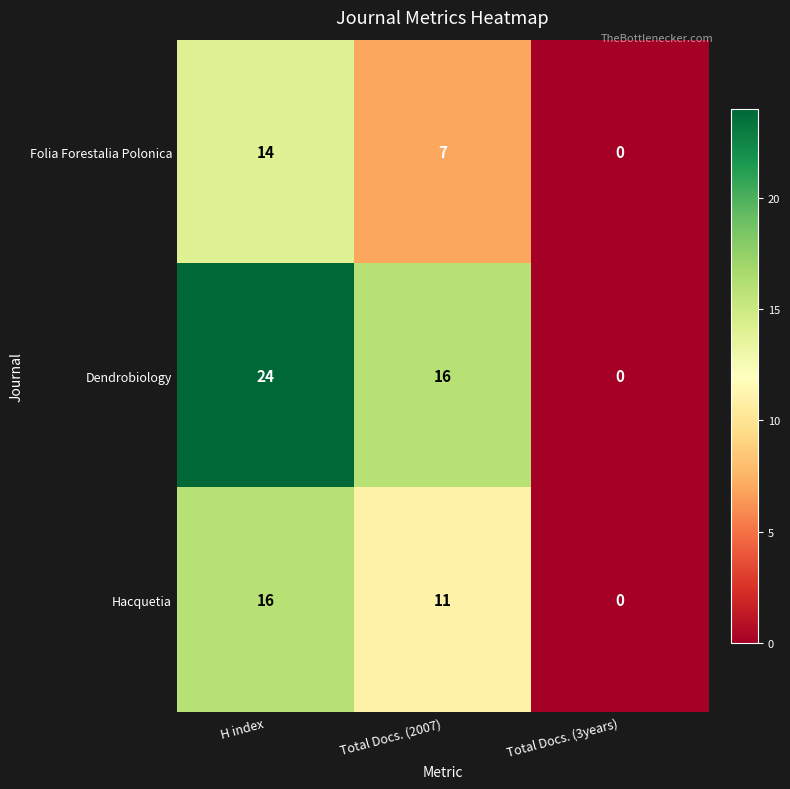

Reading left to right, what are all the values shown in this chart?

Folia Forestalia Polonica: 14	7	0
Dendrobiology: 24	16	0
Hacquetia: 16	11	0